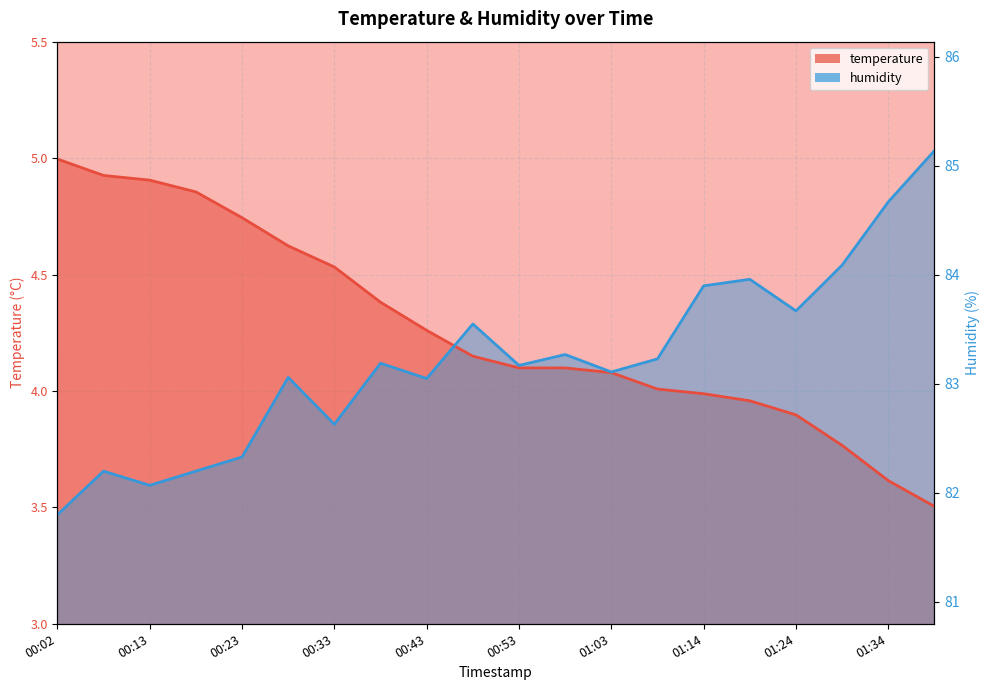

Where does the humidity series first go above 4?

00:28